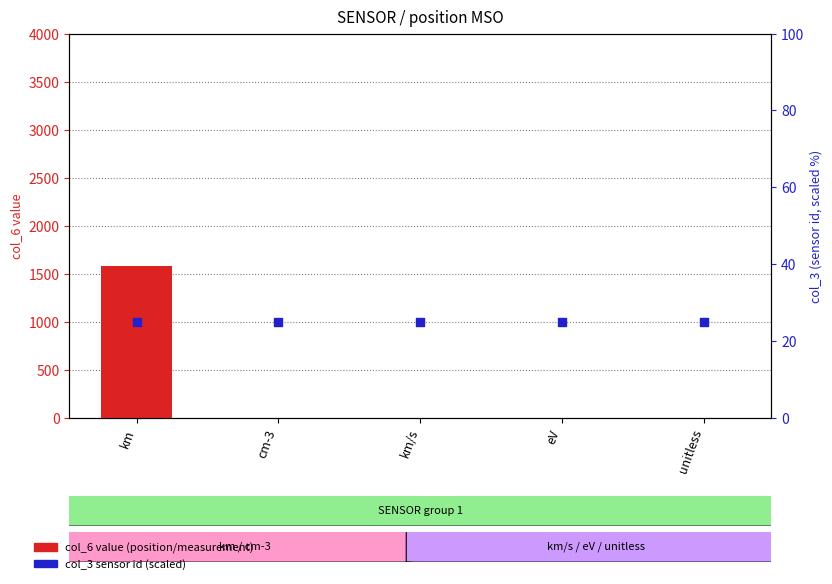

At which category is the sum across all series the highest?

km